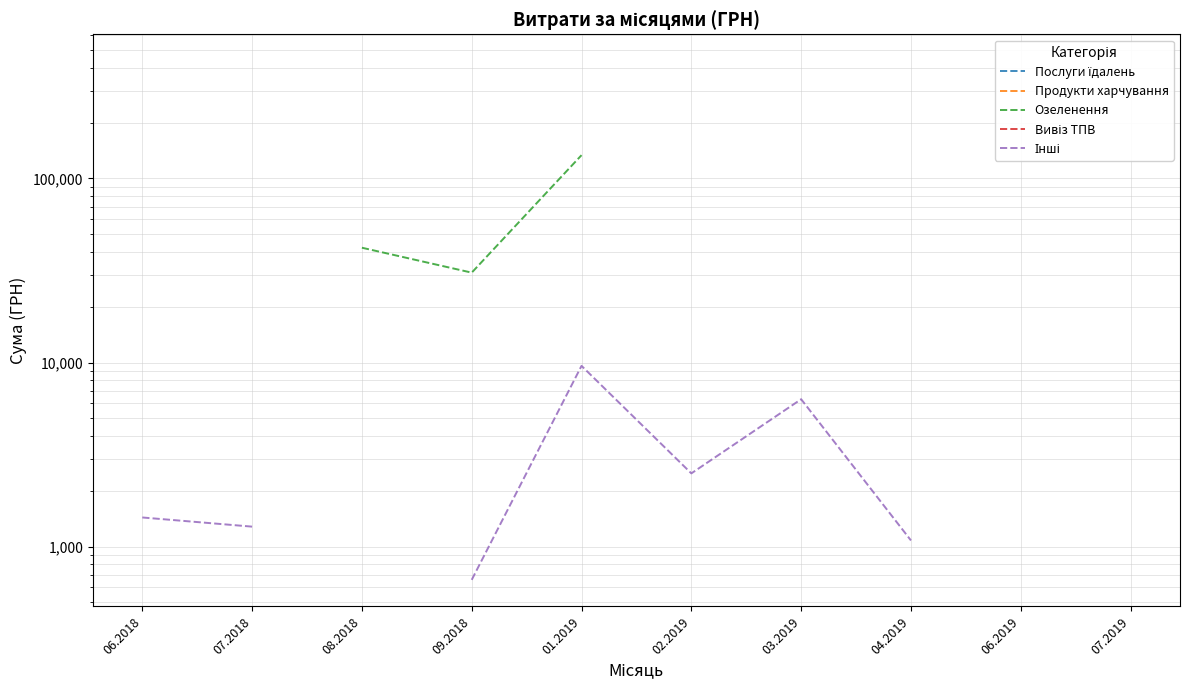

Where is the first local maximum for Інші?

01.2019